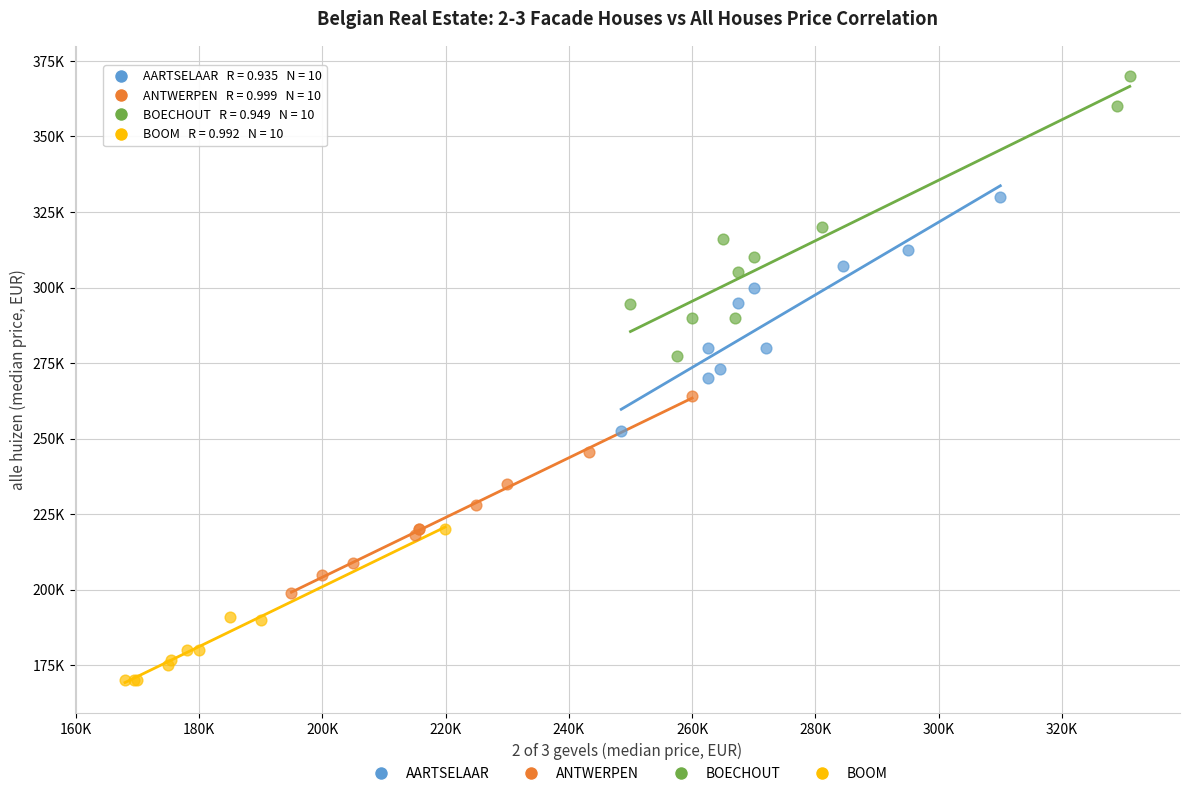

Which series contains the highest Y value?

BOECHOUT